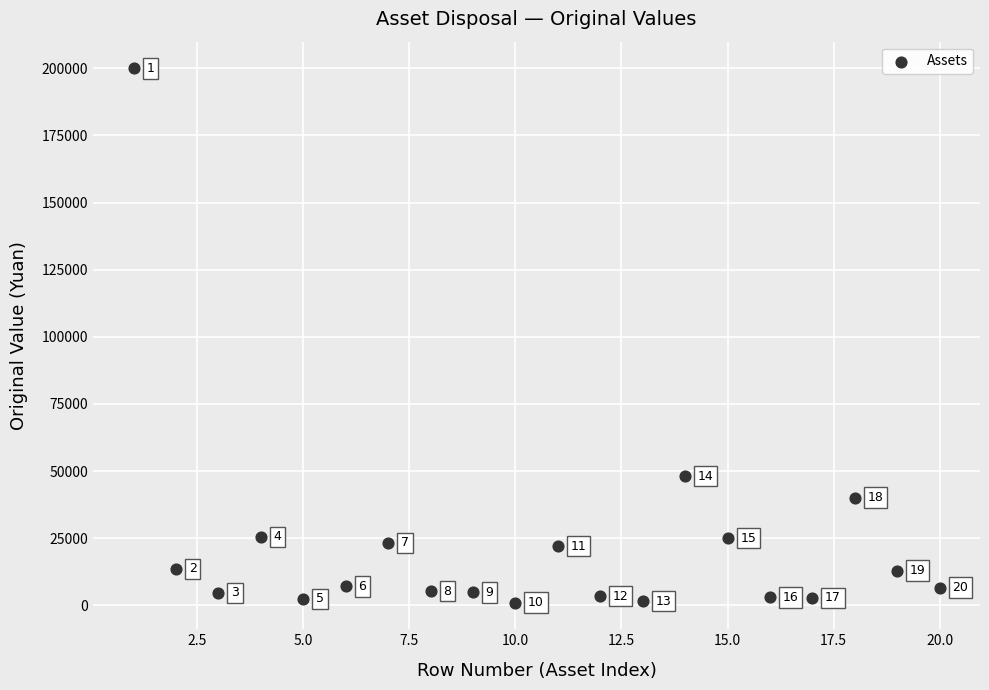

What Y value in the scatter plot is closest to 100500?

48110